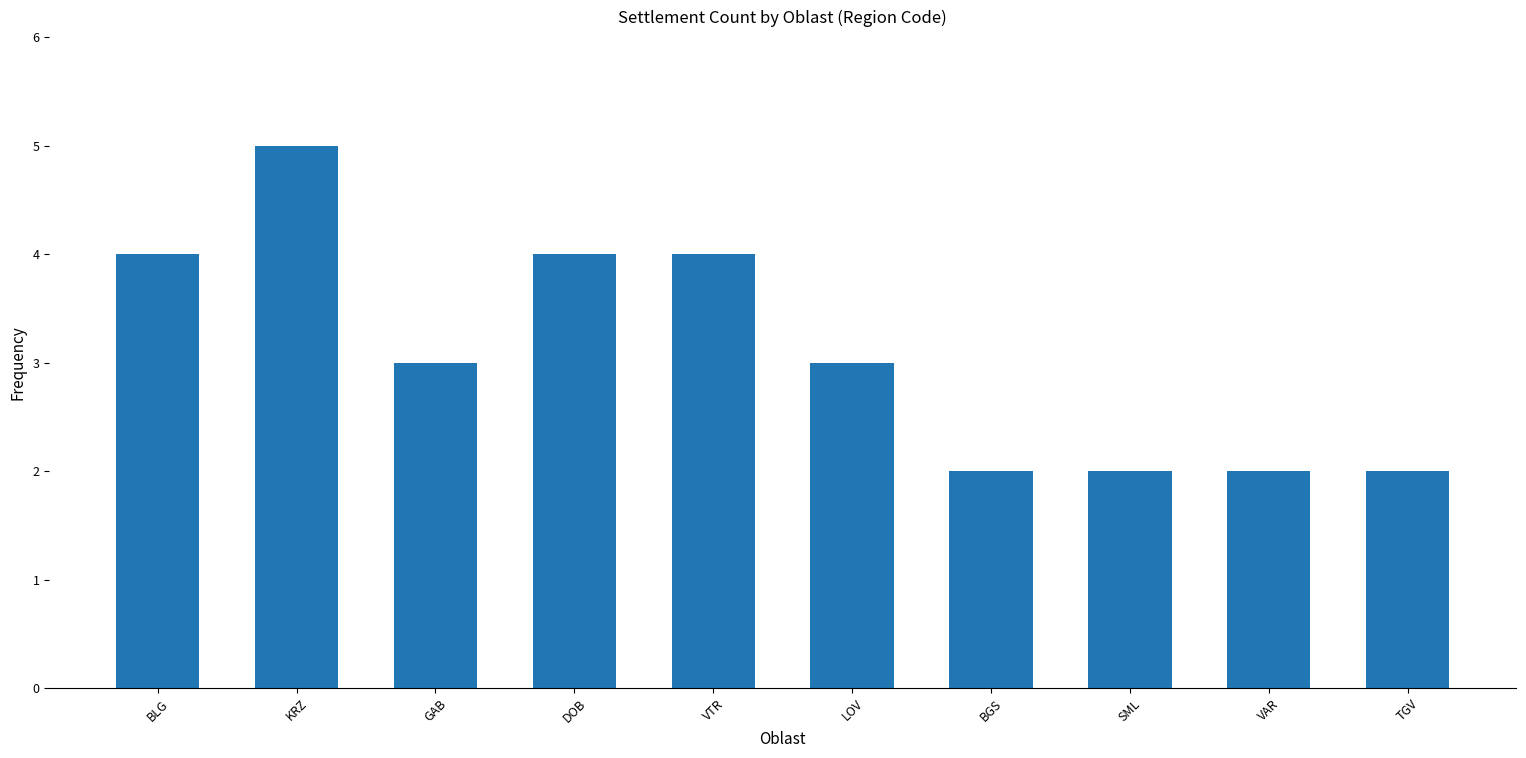

Reading left to right, transcribe all the data shown in this chart.

BLG=4	KRZ=5	GAB=3	DOB=4	VTR=4	LOV=3	BGS=2	SML=2	VAR=2	TGV=2